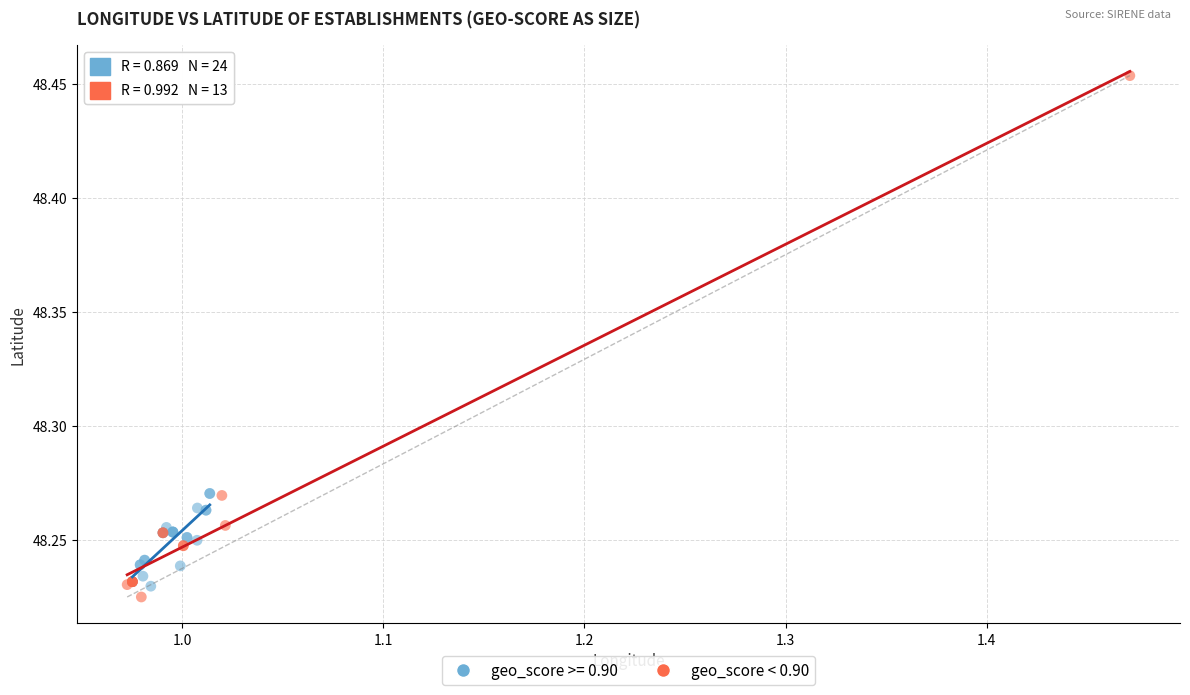

What are all the series names shown in the legend?

geo_score >= 0.90, geo_score < 0.90